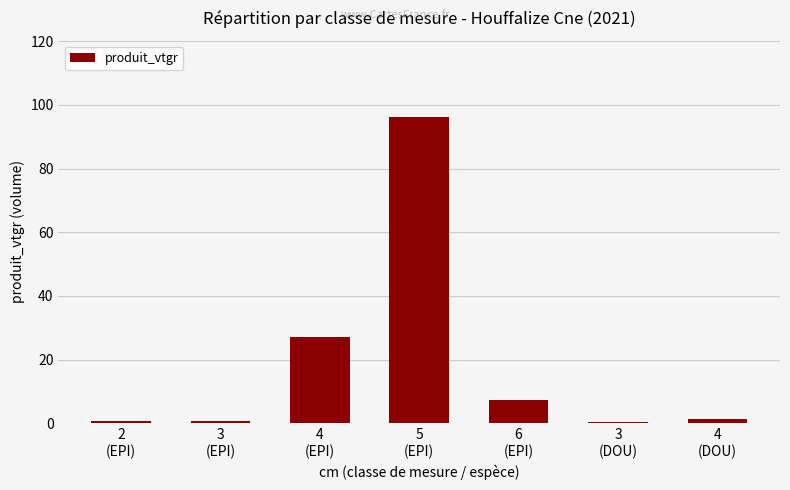

At which label is the value closest to 48?

4
(EPI)